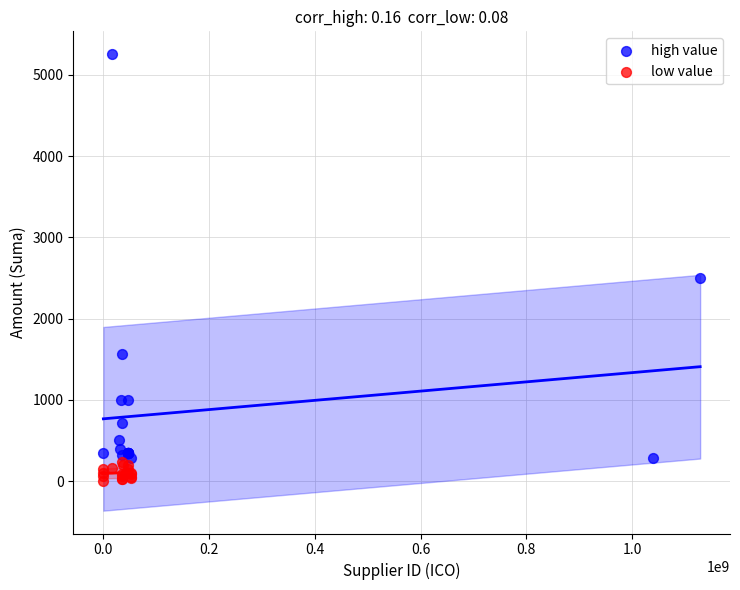

Which series contains the highest Y value?

high value